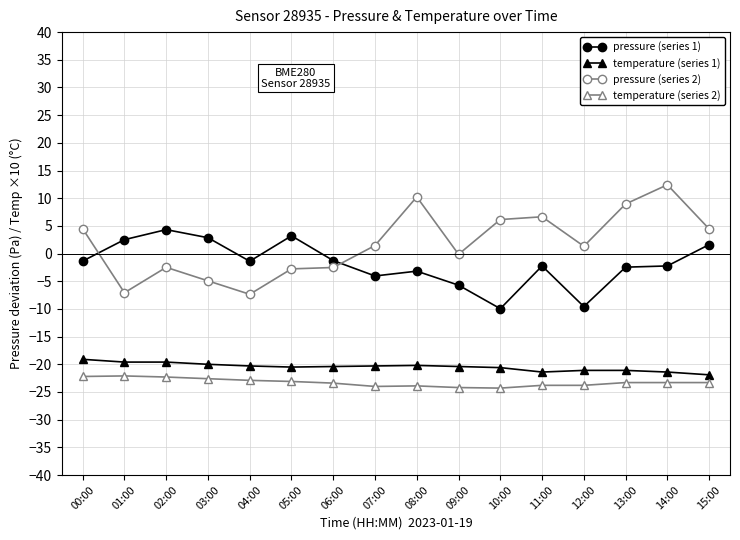

Rank the series by their maximum value, from lowest to highest.

temperature (series 2), temperature (series 1), pressure (series 1), pressure (series 2)